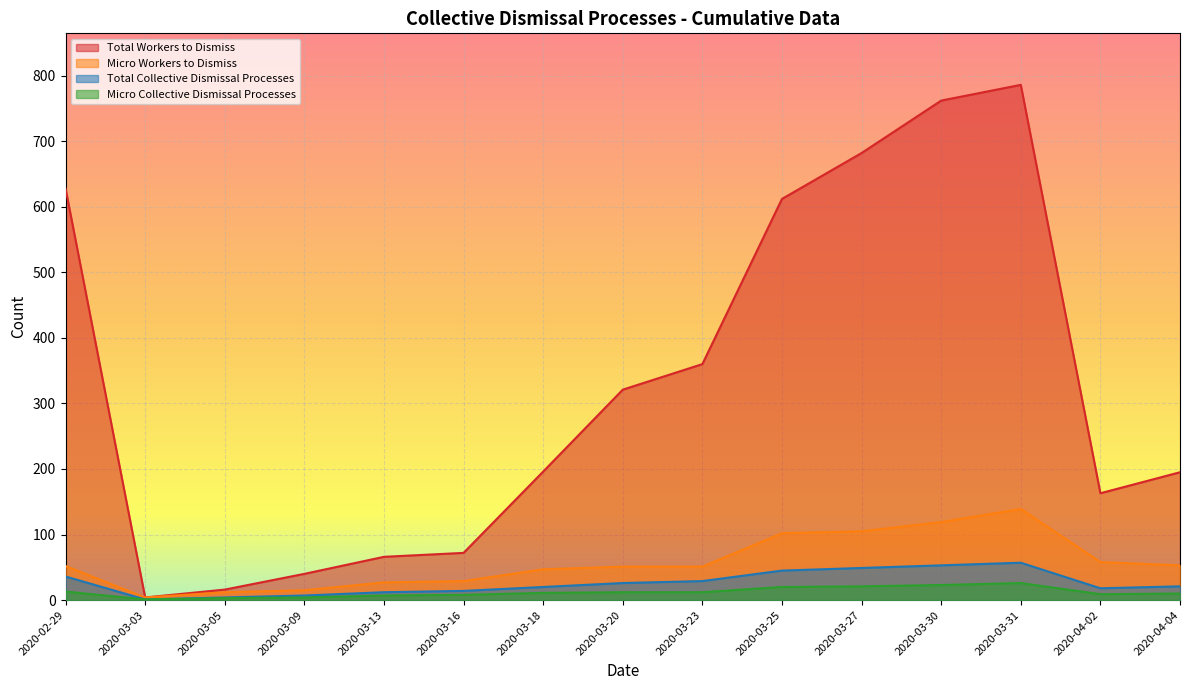

What value does the Total Workers to Dismiss series have at 2020-03-25?

612